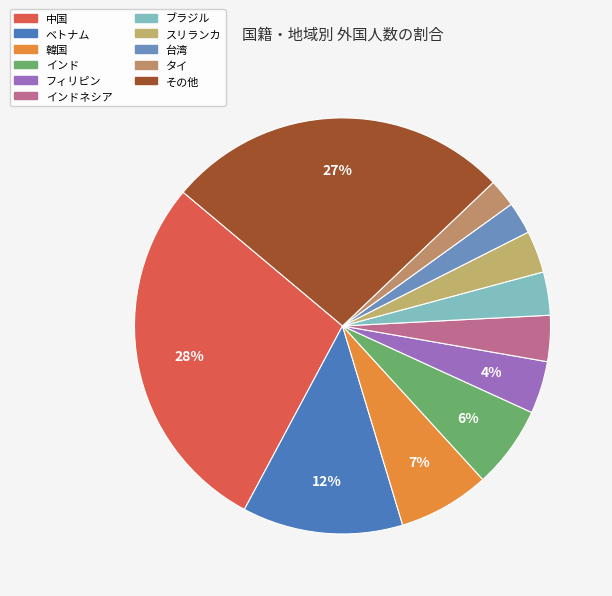

What is the smallest slice in the pie chart?

タイ